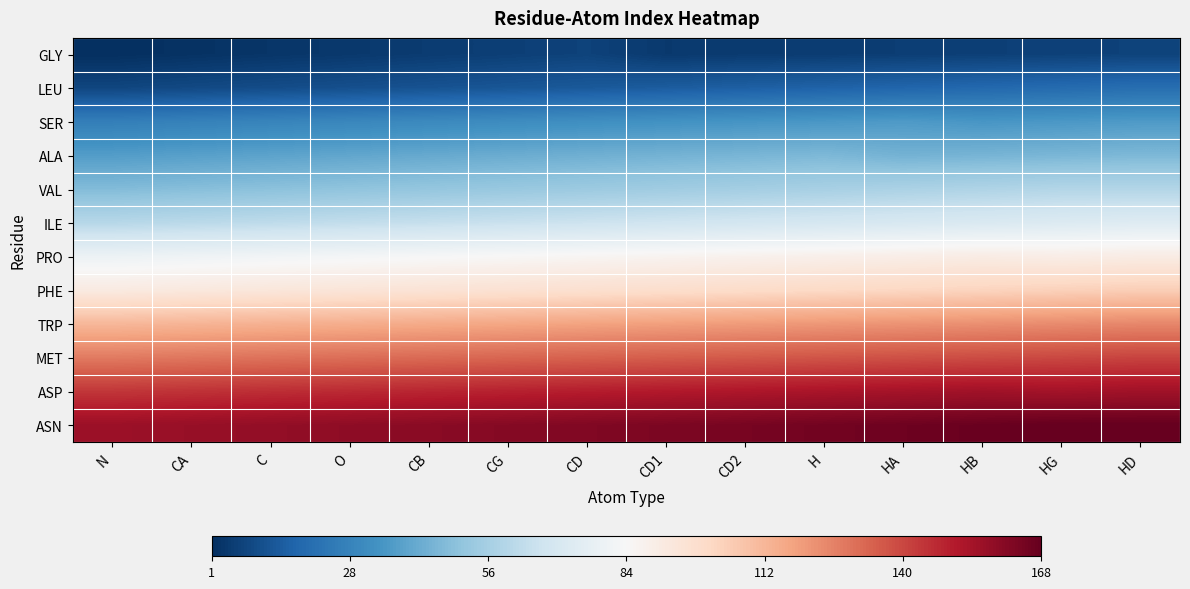

Reading left to right, transcribe all the data shown in this chart.

GLY: N=1.0	CA=2.0	C=3.0	O=4.0	CB=5.0	CG=6.0	CD=7.0	CD1=4.2	CD2=4.7	H=5.2	HA=5.6	HB=6.1	HG=6.5	HD=7.0
LEU: N=8.0	CA=9.0	C=10.0	O=11.0	CB=12.0	CG=13.0	CD=14.0	CD1=15.0	CD2=16.0	H=17.0	HA=18.0	HB=19.0	HG=20.0	HD=21.0
SER: N=27.0	CA=28.0	C=29.0	O=30.0	CB=31.0	CG=32.0	CD=33.0	CD1=34.0	CD2=35.0	H=36.0	HA=37.0	HB=35.5	HG=36.2	HD=37.0
ALA: N=38.0	CA=39.0	C=40.0	O=41.0	CB=42.0	CG=43.0	CD=44.0	CD1=45.0	CD2=46.0	H=47.0	HA=44.9	HB=45.6	HG=46.3	HD=47.0
VAL: N=48.0	CA=49.0	C=50.0	O=51.0	CB=52.0	CG=53.0	CD=54.0	CD1=55.0	CD2=56.0	H=57.0	HA=58.0	HB=59.0	HG=60.0	HD=60.0
ILE: N=61.0	CA=62.0	C=63.0	O=64.0	CB=65.0	CG=66.0	CD=67.0	CD1=68.0	CD2=69.0	H=70.0	HA=71.0	HB=72.0	HG=73.0	HD=74.0
PRO: N=80.0	CA=81.0	C=82.0	O=83.0	CB=84.0	CG=85.0	CD=86.0	CD1=87.0	CD2=88.0	H=89.0	HA=90.0	HB=91.0	HG=90.2	HD=91.0
PHE: N=92.0	CA=93.0	C=94.0	O=95.0	CB=96.0	CG=97.0	CD=98.0	CD1=99.0	CD2=100.0	H=101.0	HA=102.0	HB=103.0	HG=104.0	HD=105.0
TRP: N=112.0	CA=113.0	C=114.0	O=115.0	CB=116.0	CG=117.0	CD=118.0	CD1=119.0	CD2=120.0	H=121.0	HA=122.0	HB=123.0	HG=124.0	HD=125.0
MET: N=128.0	CA=129.0	C=130.0	O=131.0	CB=132.0	CG=133.0	CD=134.0	CD1=135.0	CD2=136.0	H=137.0	HA=138.0	HB=139.0	HG=140.0	HD=141.0
ASP: N=144.0	CA=145.0	C=146.0	O=147.0	CB=148.0	CG=149.0	CD=150.0	CD1=151.0	CD2=152.0	H=153.0	HA=154.0	HB=155.0	HG=154.2	HD=155.0
ASN: N=156.0	CA=157.0	C=158.0	O=159.0	CB=160.0	CG=161.0	CD=162.0	CD1=163.0	CD2=164.0	H=165.0	HA=166.0	HB=167.0	HG=168.0	HD=168.0